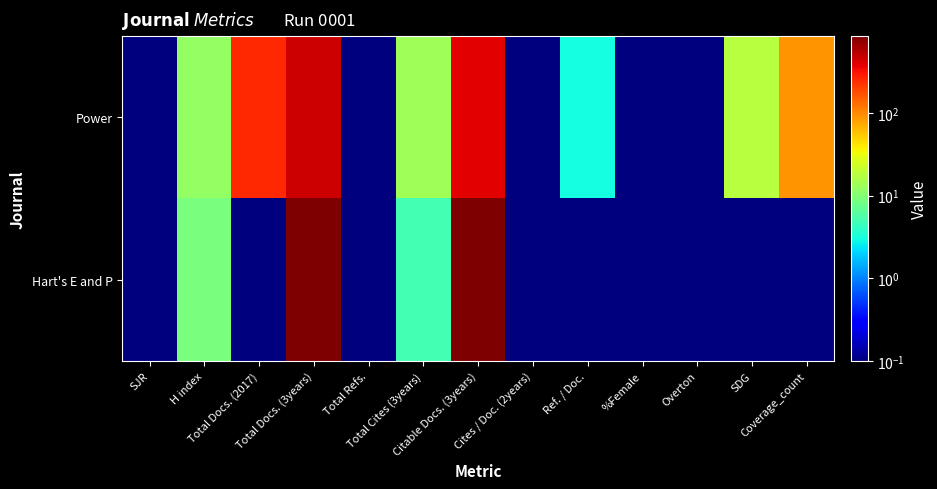

What is the maximum value shown in the chart?

853.0